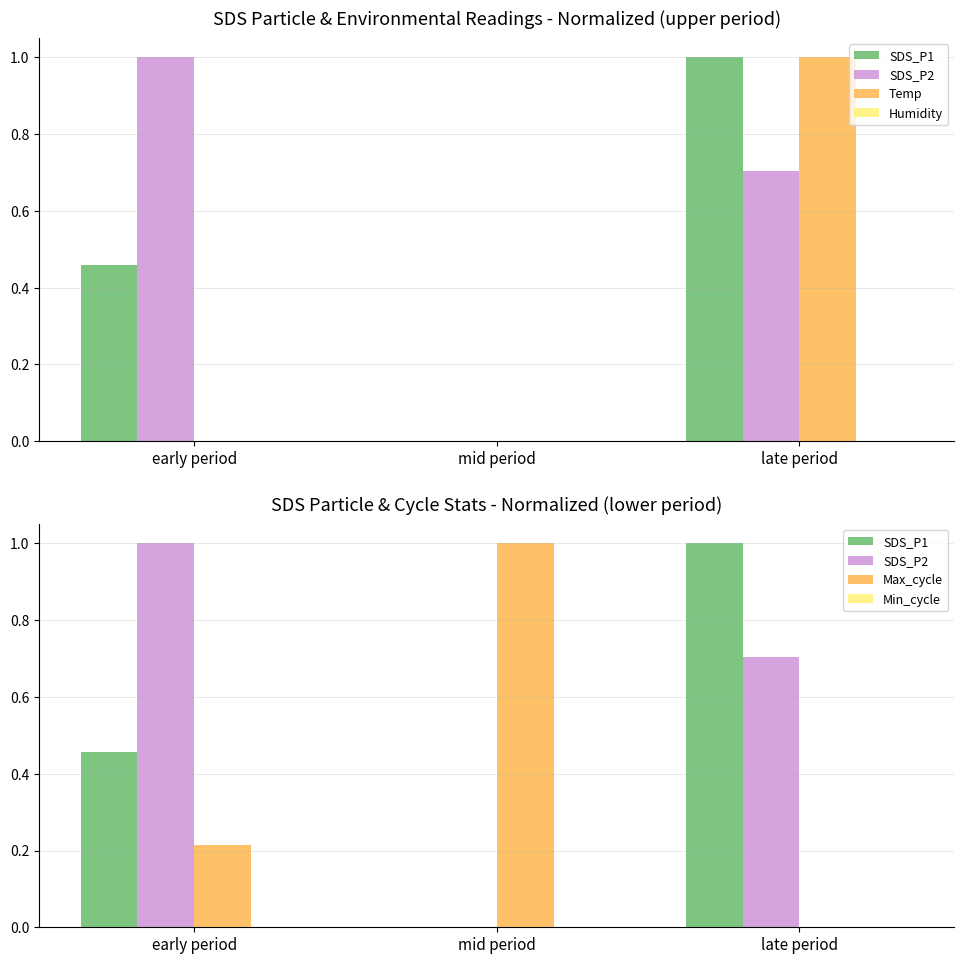

Are the bars horizontal?

No